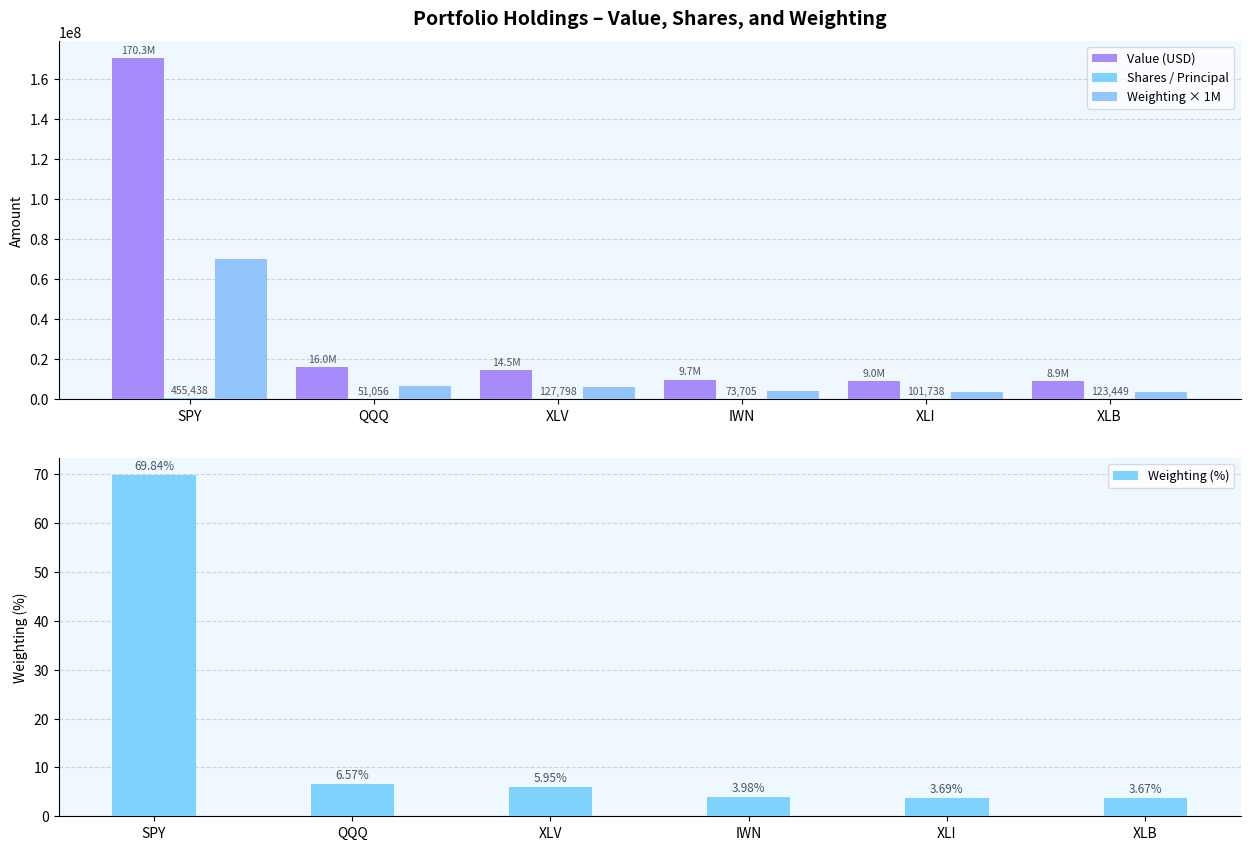

Reading left to right, transcribe all the data shown in this chart.

Value (USD): 170279000.0	16018000.0	14497000.0	9710000.0	9008000.0	8936000.0
Shares / Principal: 455438.0	51056.0	127798.0	73705.0	101738.0	123449.0
Weighting × 1M: 69845000.0	6570000.0	5946000.0	3983000.0	3695000.0	3665000.0
Weighting (%): 69.8	6.6	5.9	4.0	3.7	3.7